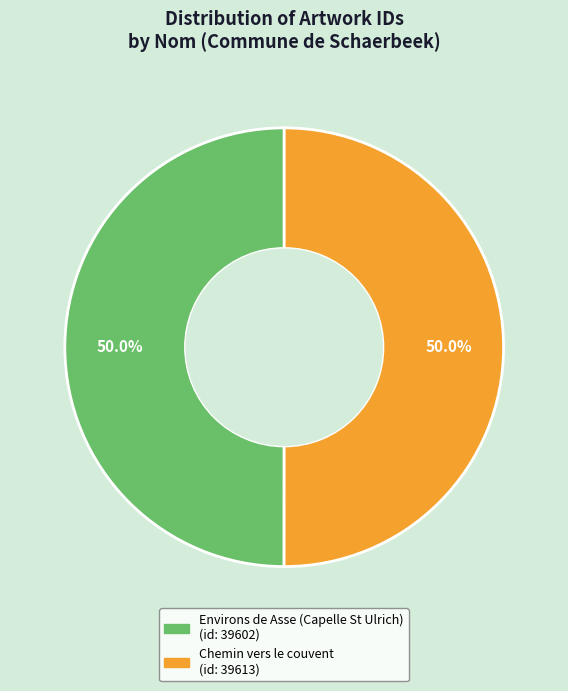

What percentage is NOT represented by Environs de Asse (Capelle St Ulrich)?

50.0%